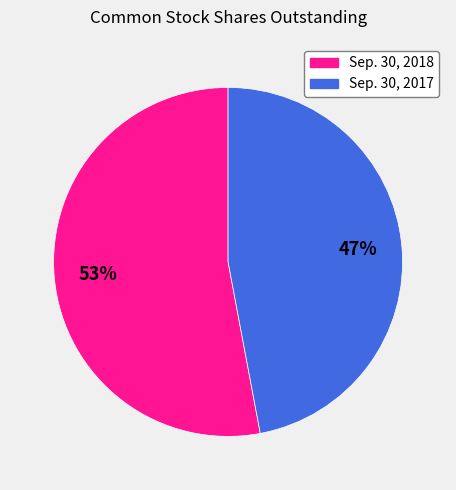

To the nearest percent, what portion does Sep. 30, 2017 represent?

47%